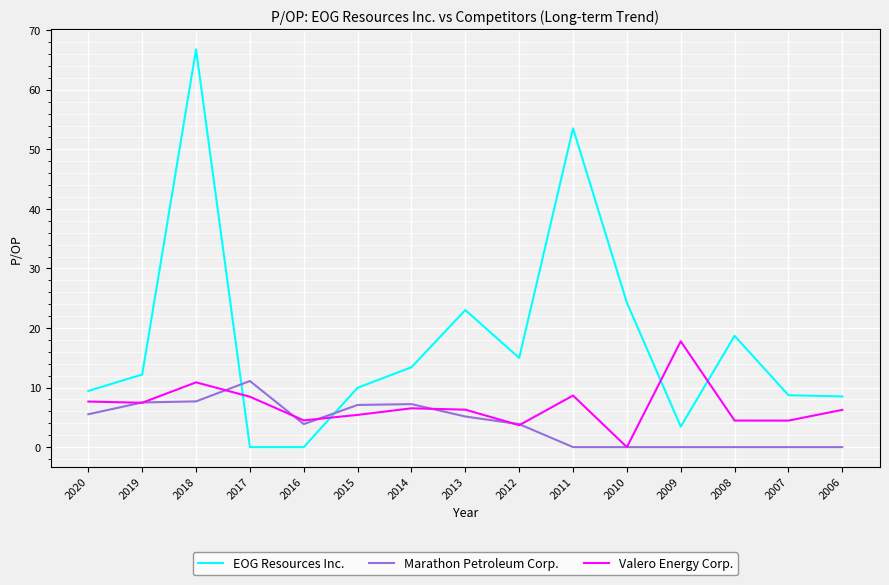

Which series ends up on top after the final intersection of Marathon Petroleum Corp. and EOG Resources Inc.?

EOG Resources Inc.